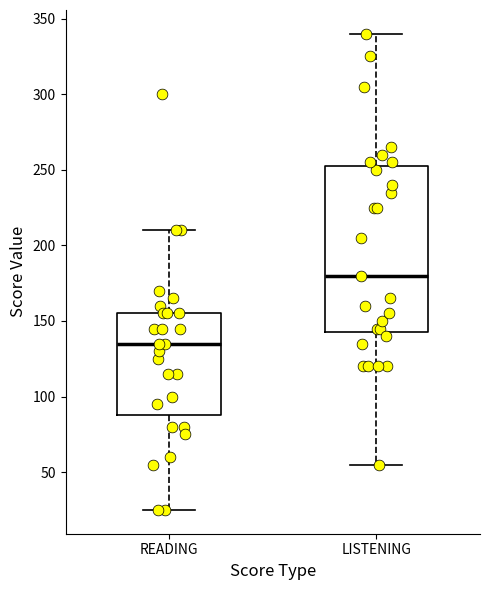

Comparing the boxes themselves (not the whiskers), which one is the tallest?

LISTENING